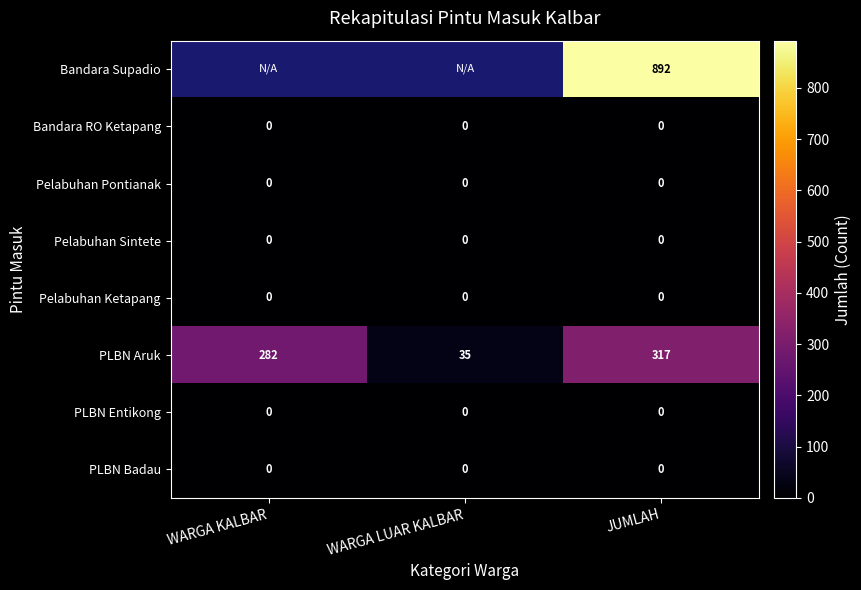

Count the number of data series in this chart.

8